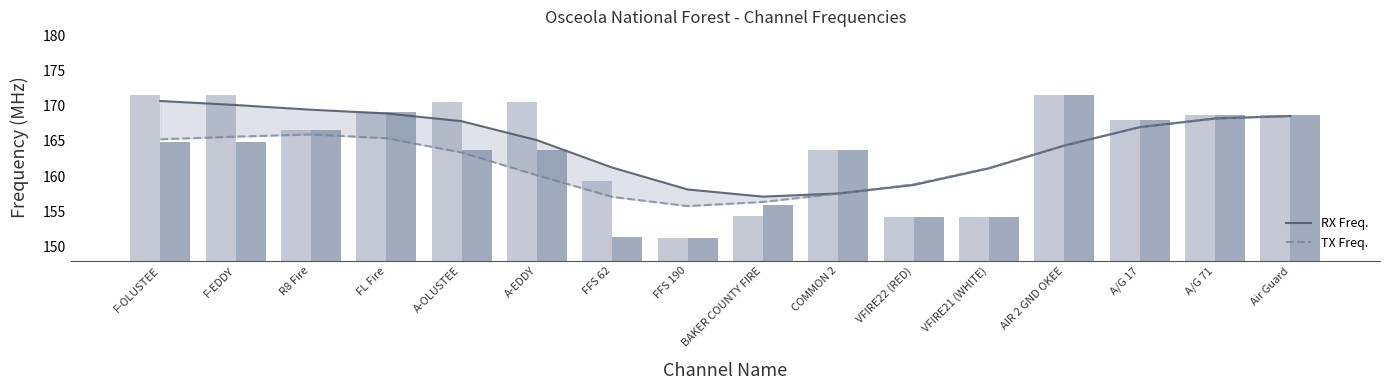

List the series in order of their overall mean, highest first.

RX Freq., TX Freq.